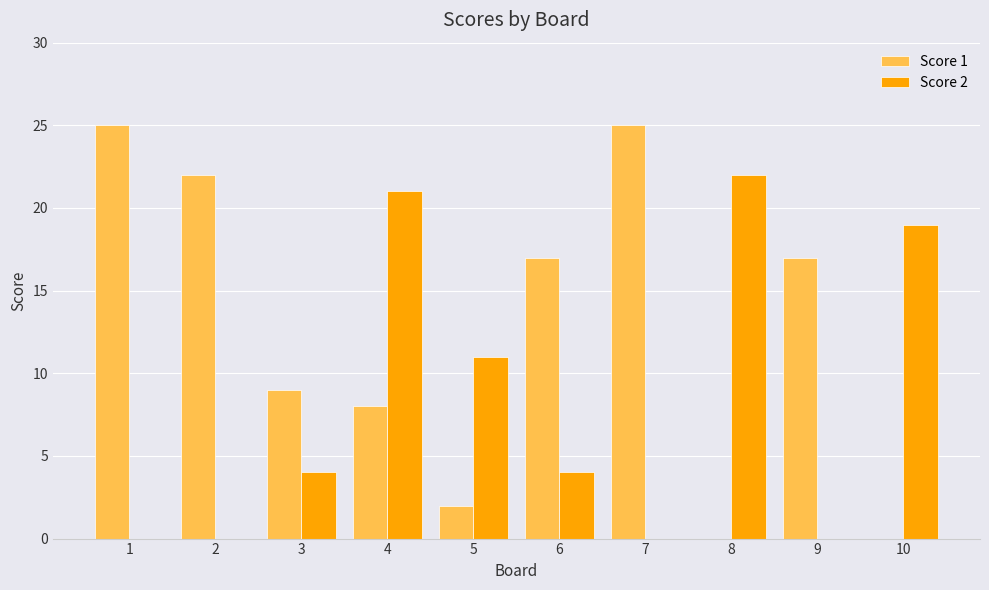

At which label does Score 1 first exceed 17?

1